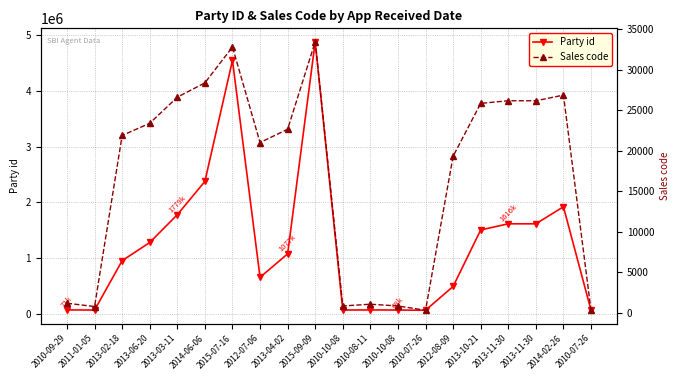

True or false: Sales code has more than 2 points higher than both neighbors.

True